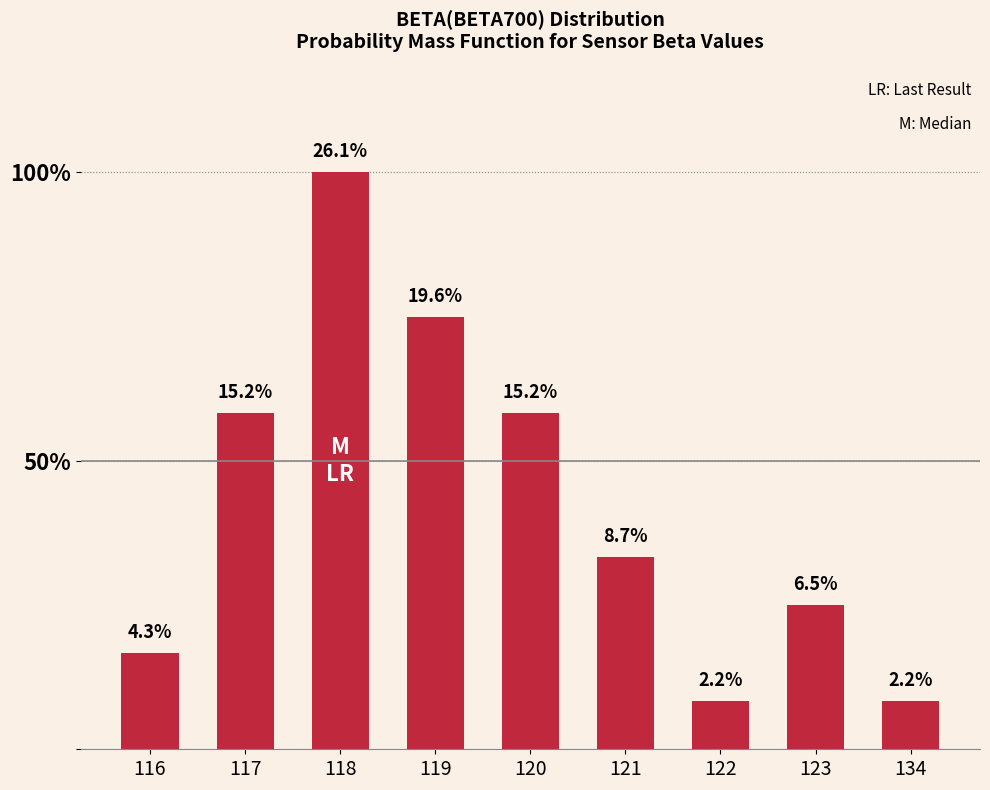

What is the value of the 6th bar from the left?

0.1